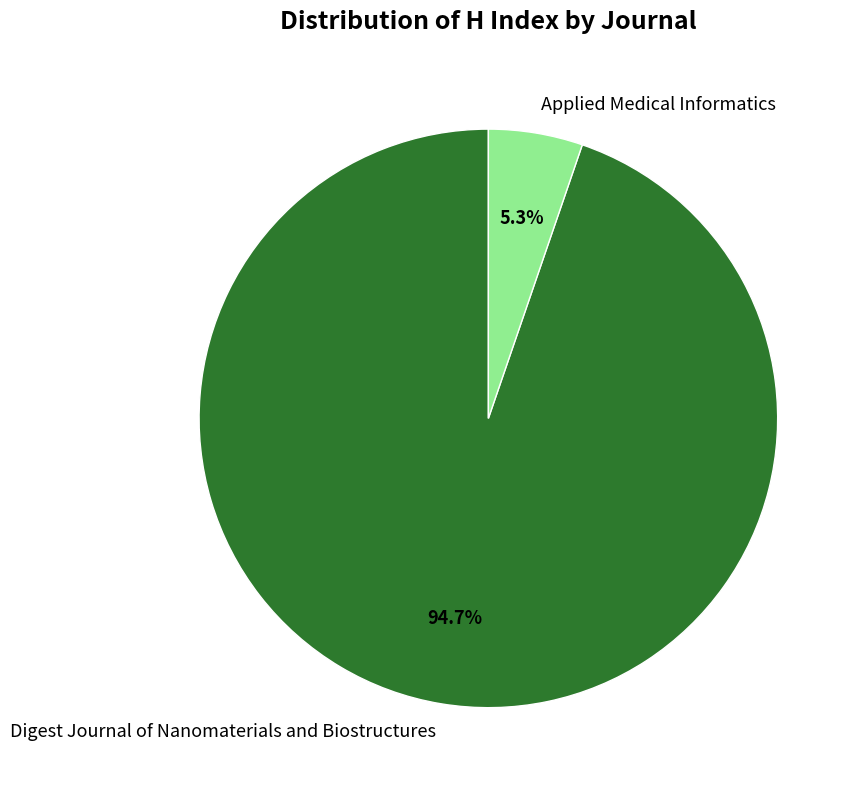

Is it true that Applied Medical Informatics is 1% of the pie?

False